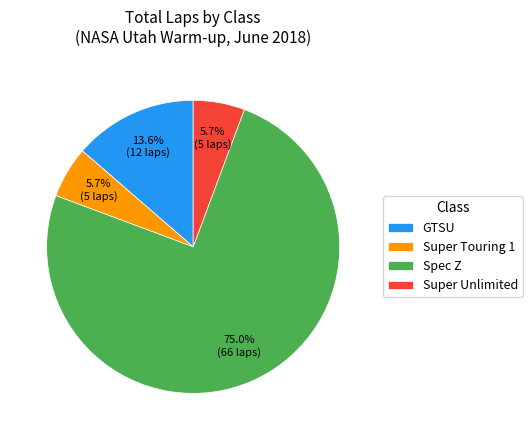

Which category has the biggest portion of the pie?

Spec Z